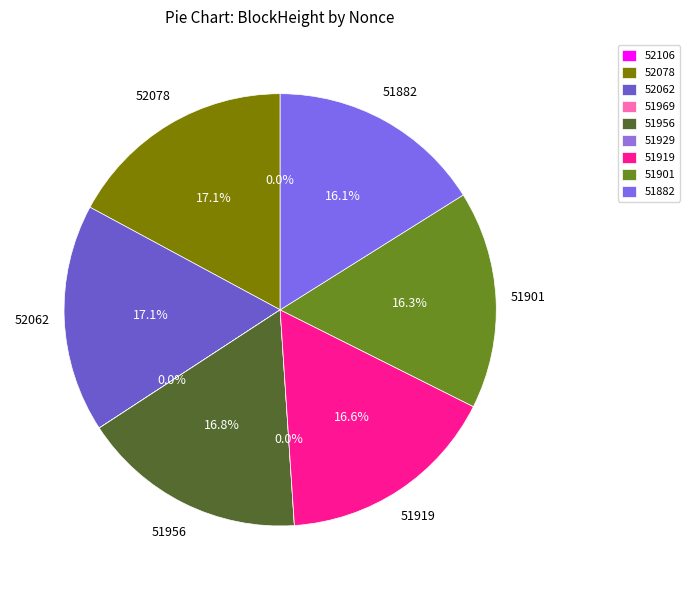

Does 52062 account for over 50% of the chart?

No